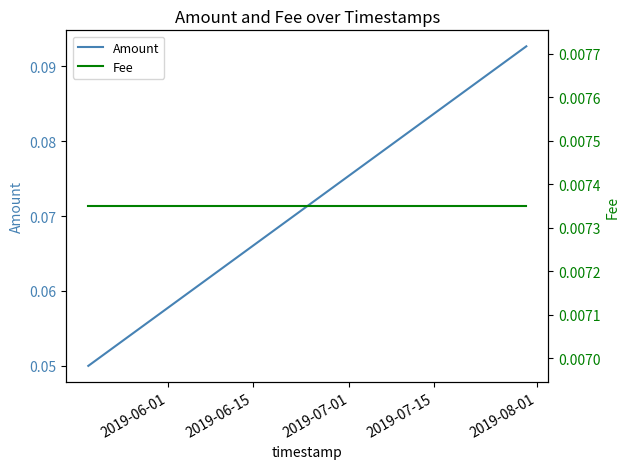

Is the value of Fee at 2019-06-15 greater than the value of Amount at 2019-07-01?

No